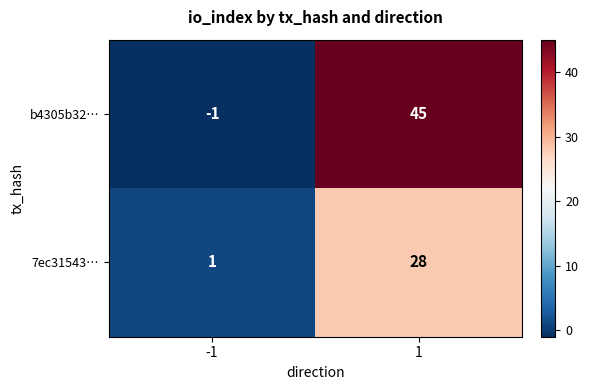

At 1, list the series in order from largest to smallest.

b4305b32…, 7ec31543…